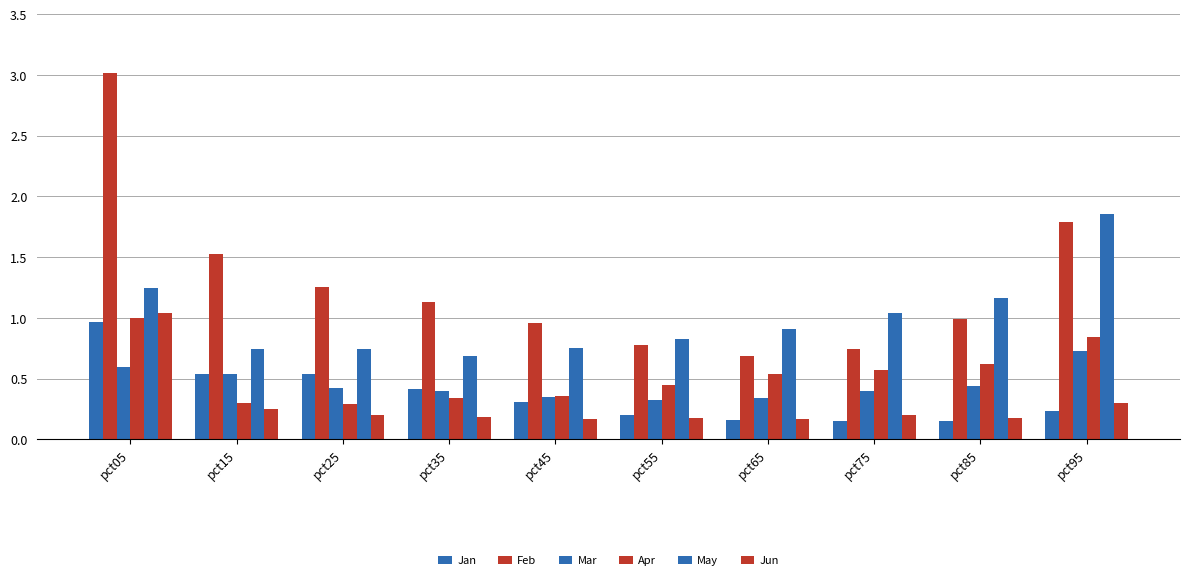

Are the bars horizontal?

No